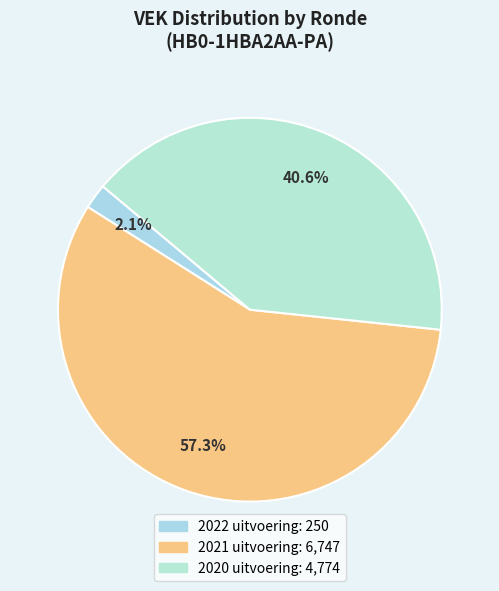

To the nearest percent, what percentage of the pie is 2022 uitvoering?

2%